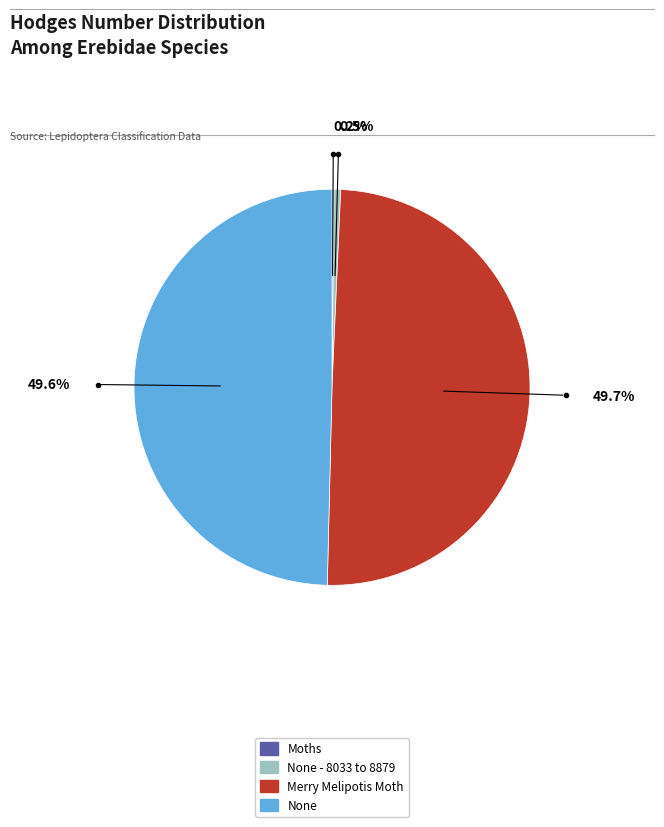

Is there a majority slice in this chart?

No